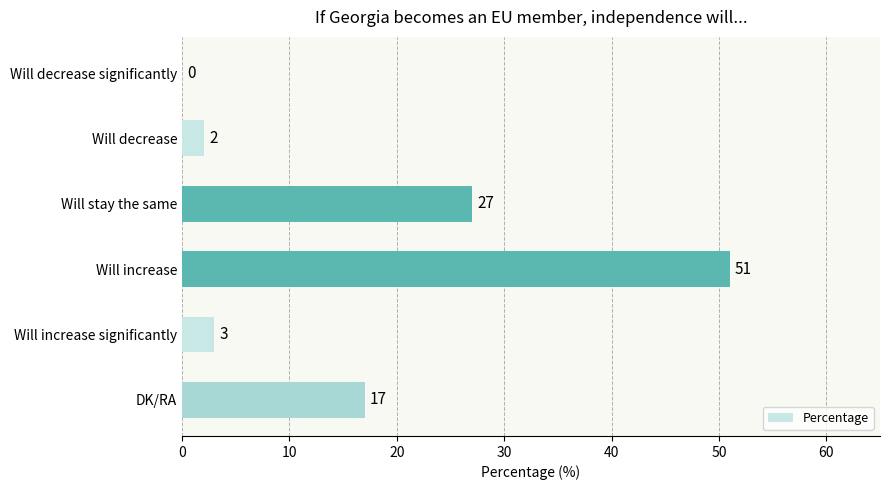

Are the bars horizontal?

Yes